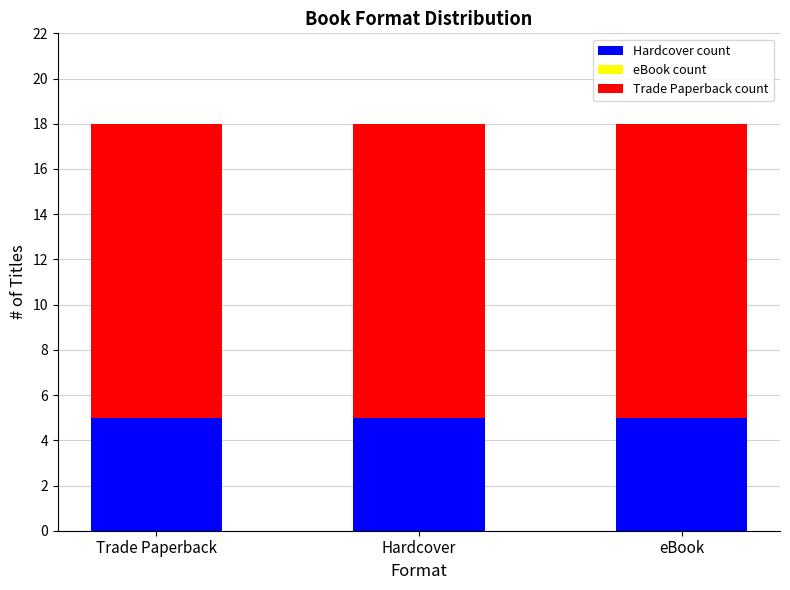

Is it true that Hardcover count equals 5 at eBook?

True